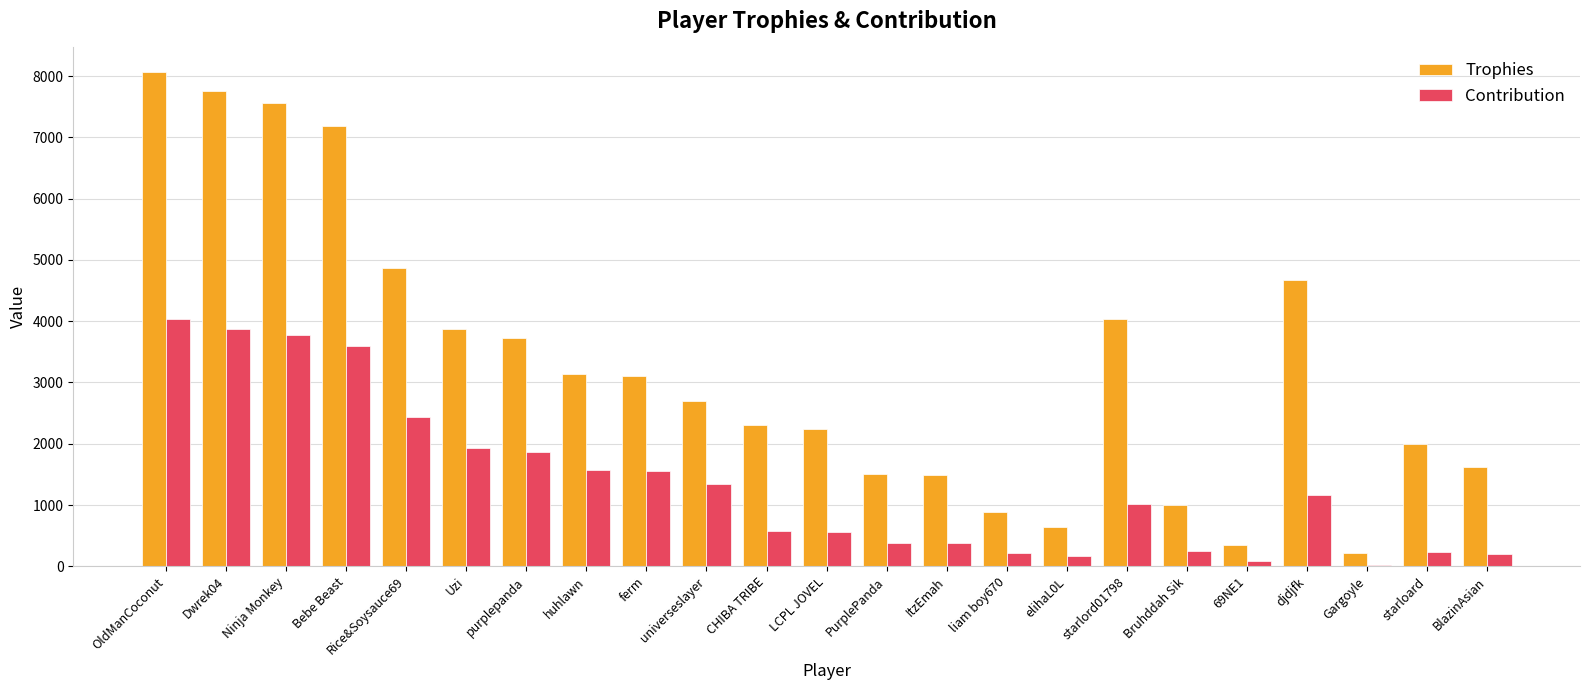

What is the maximum value shown in the chart?

8065